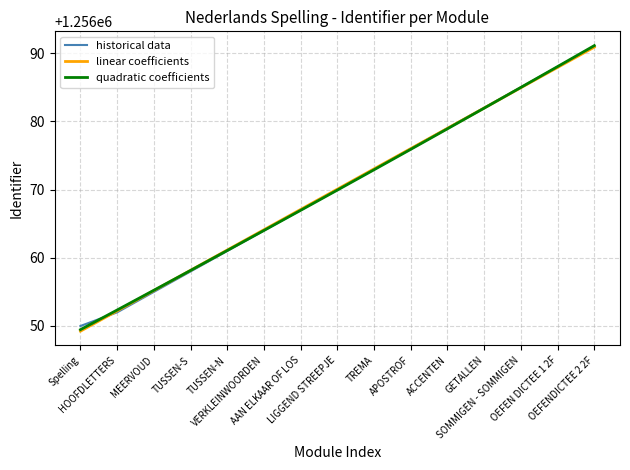

Reading left to right, transcribe all the data shown in this chart.

historical data: 1256050.0	1256052.0	1256055.0	1256058.0	1256061.0	1256064.0	1256067.0	1256070.0	1256073.0	1256076.0	1256079.0	1256082.0	1256085.0	1256088.0	1256091.0
linear coefficients: 1256049.2	1256052.2	1256055.2	1256058.2	1256061.1	1256064.1	1256067.1	1256070.1	1256073.0	1256076.0	1256079.0	1256082.0	1256084.9	1256087.9	1256090.9
quadratic coefficients: 1256049.5	1256052.3	1256055.2	1256058.1	1256061.1	1256064.0	1256067.0	1256069.9	1256072.9	1256075.9	1256078.9	1256081.9	1256085.0	1256088.0	1256091.1